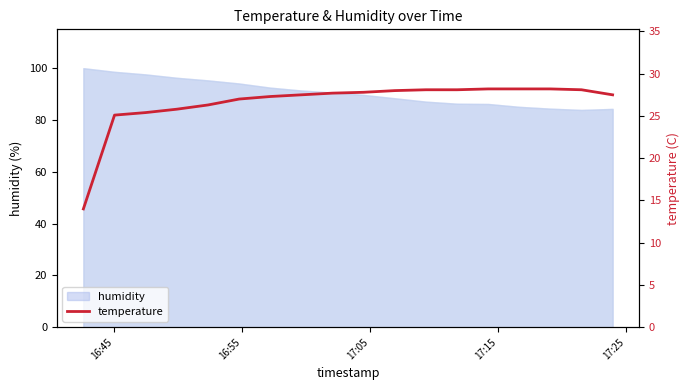

What is the lowest value of the humidity series?

83.8